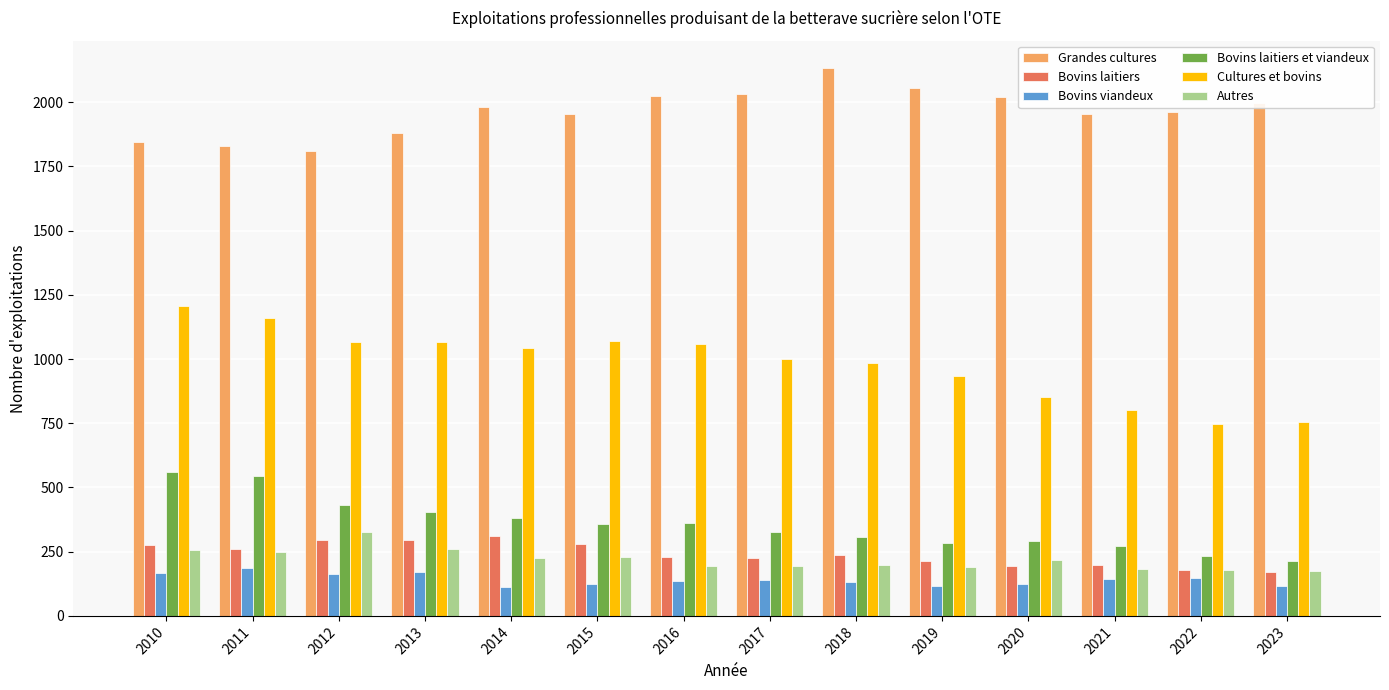

How many values in the Bovins laitiers et viandeux series are below 357?

7